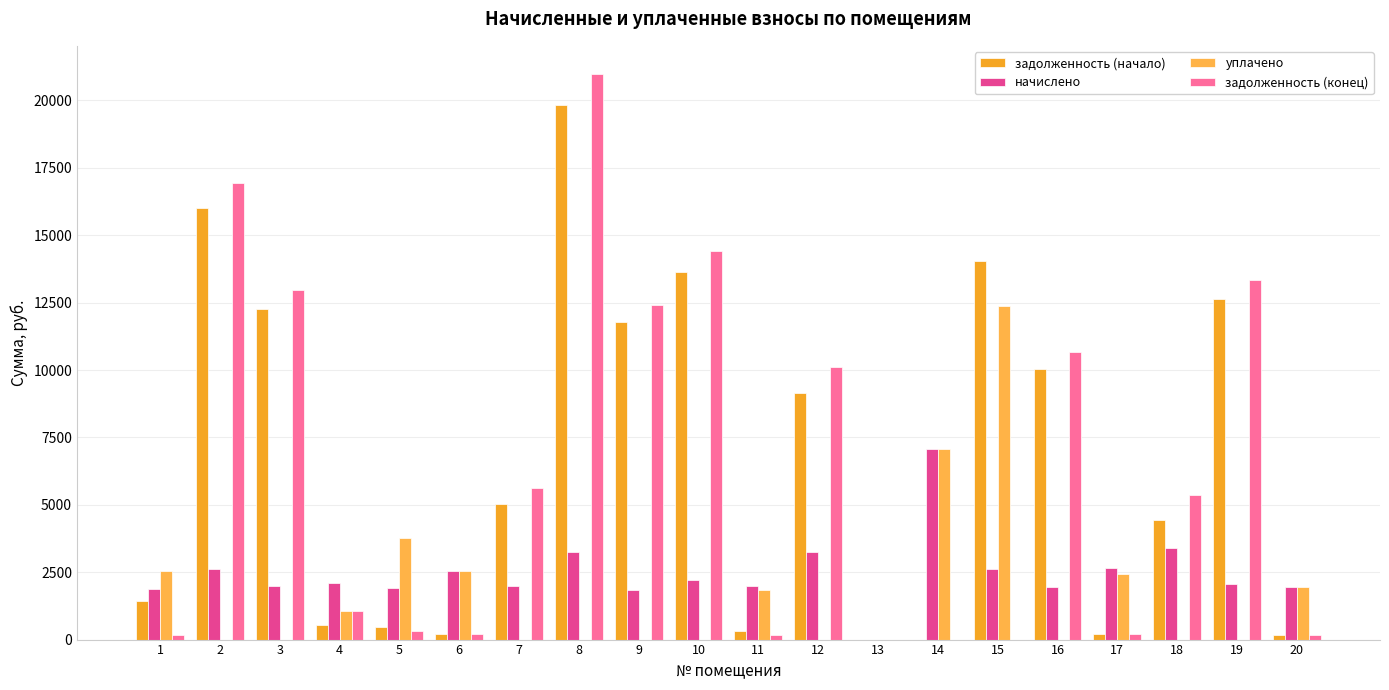

At which label does задолженность (начало) reach its minimum?

13